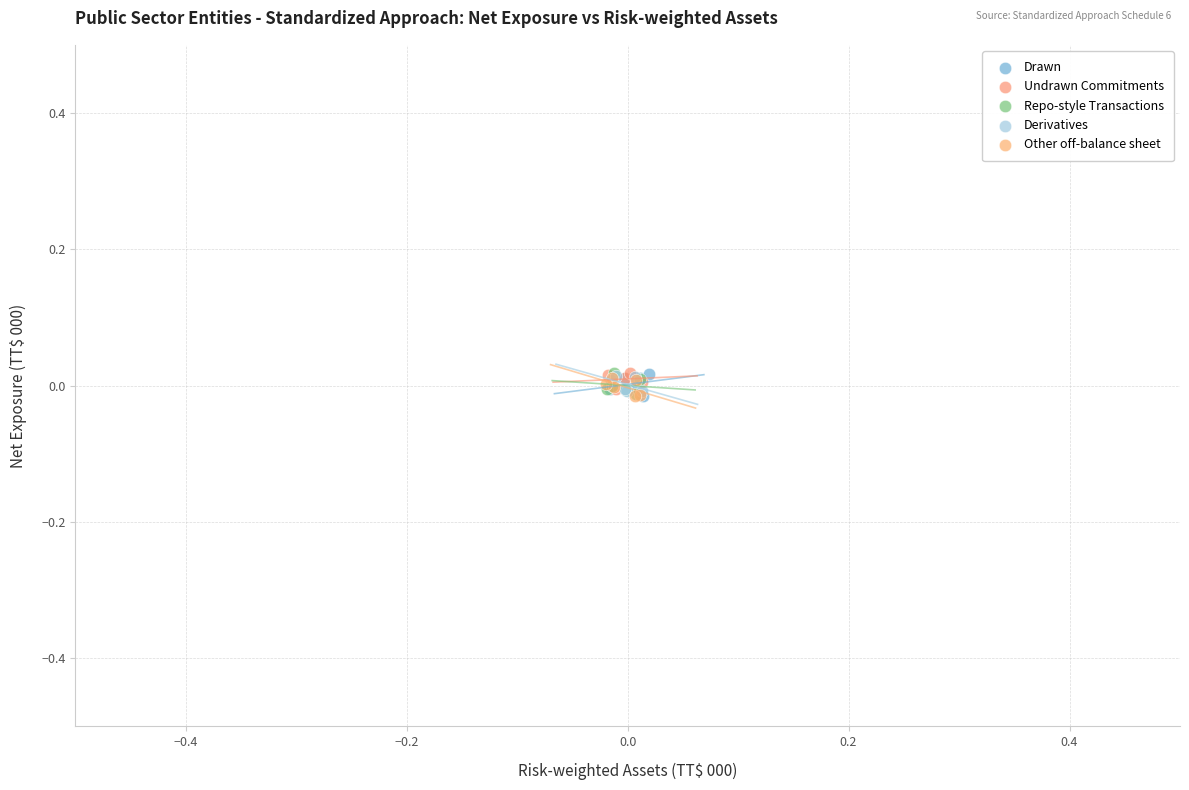

What are all the series names shown in the legend?

Drawn, Undrawn Commitments, Repo-style Transactions, Derivatives, Other off-balance sheet